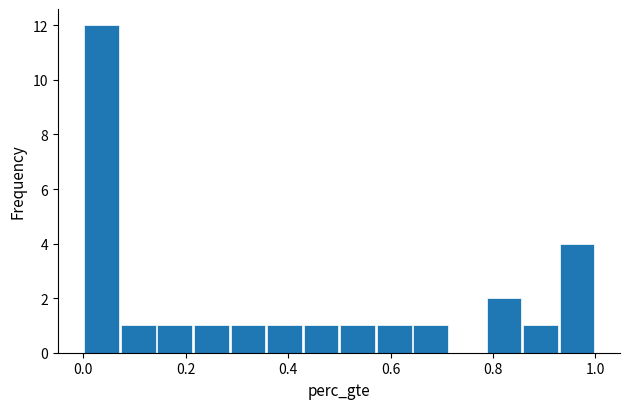

Read against the x-axis, roughly where is the centre of the tallest bar?

0.04